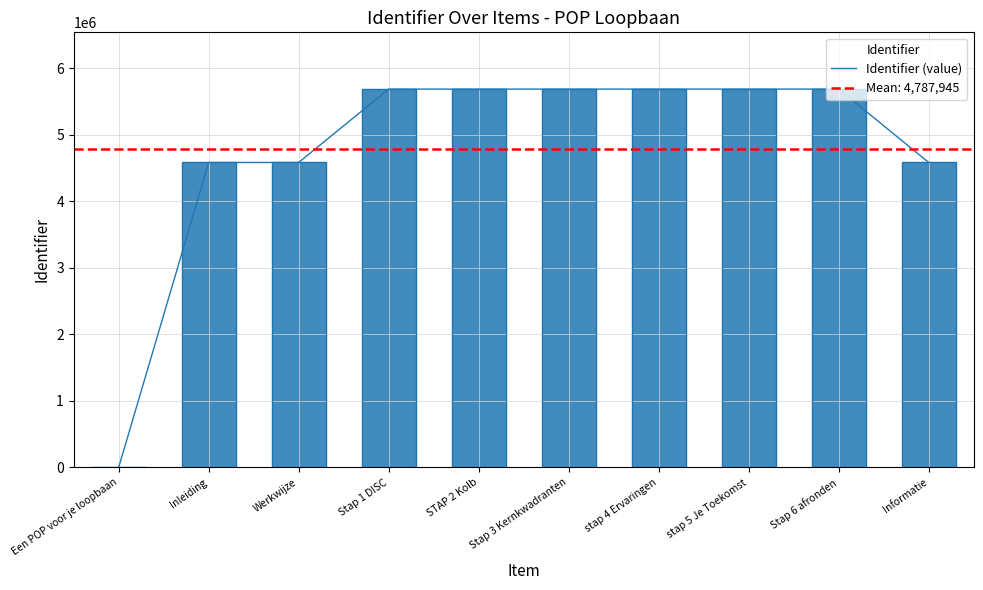

At which label does the data first exceed 5687613?

Stap 3 Kernkwadranten